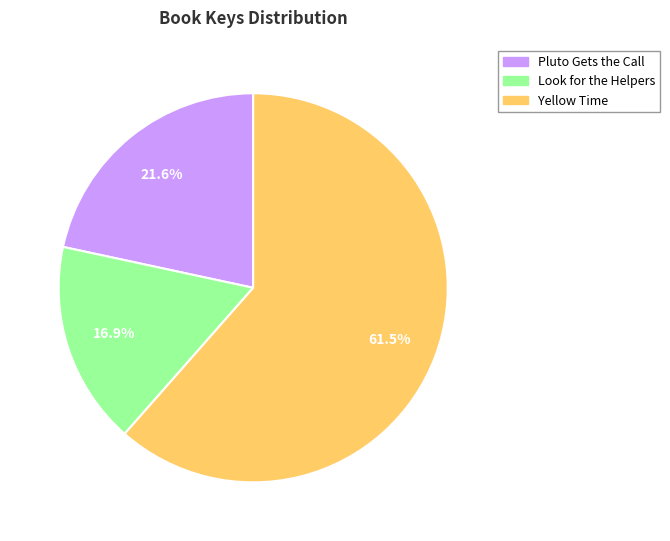

Rank the categories by value from highest to lowest.

Yellow Time, Pluto Gets the Call, Look for the Helpers